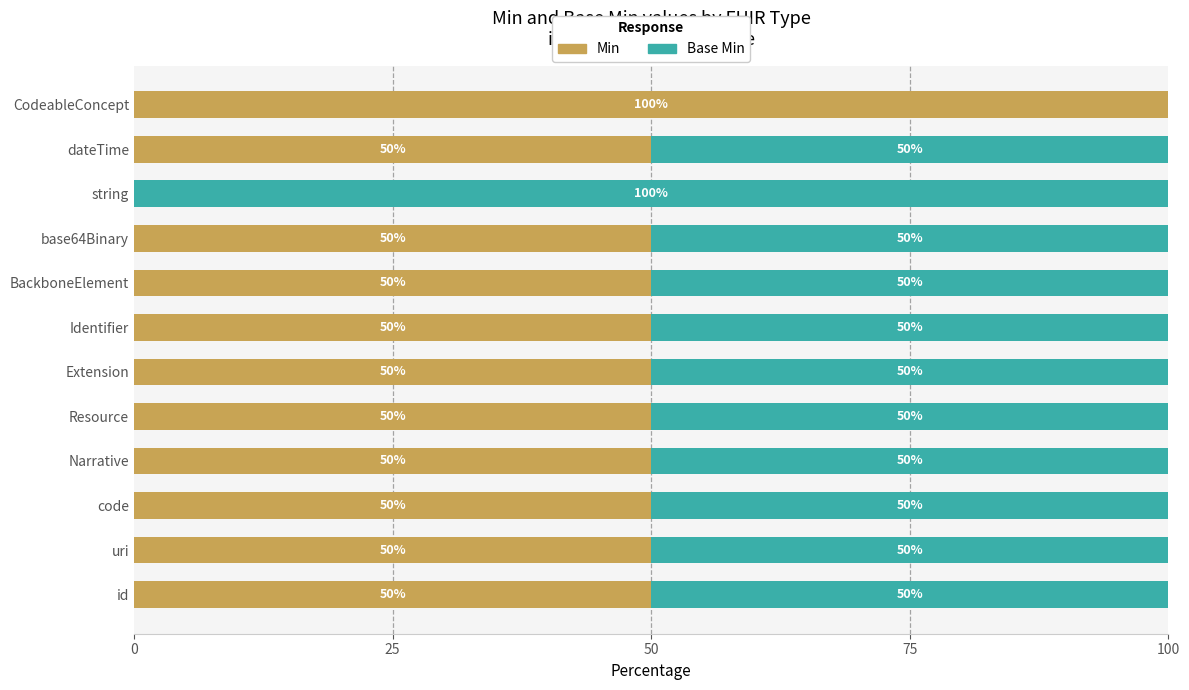

The Min series shows 50 at Resource. True or false?

True